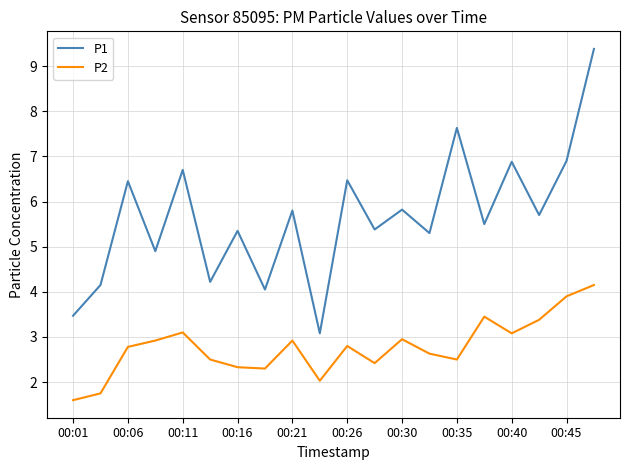

Which series has the largest total across all categories?

P1